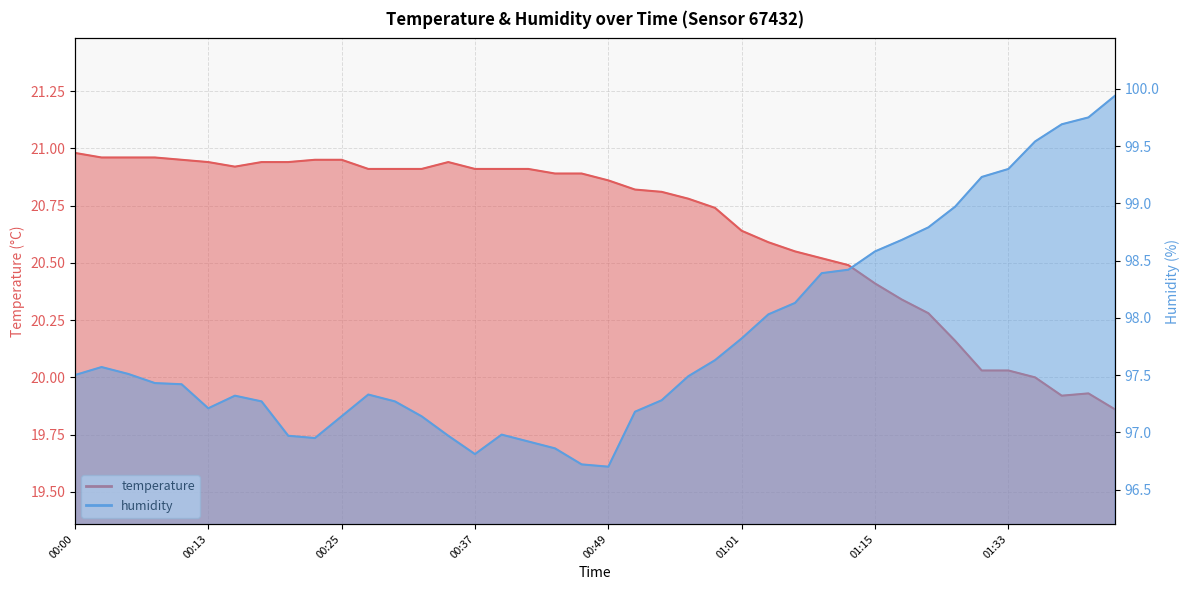

True or false: temperature has a value of 20.0 at 01:35.

True